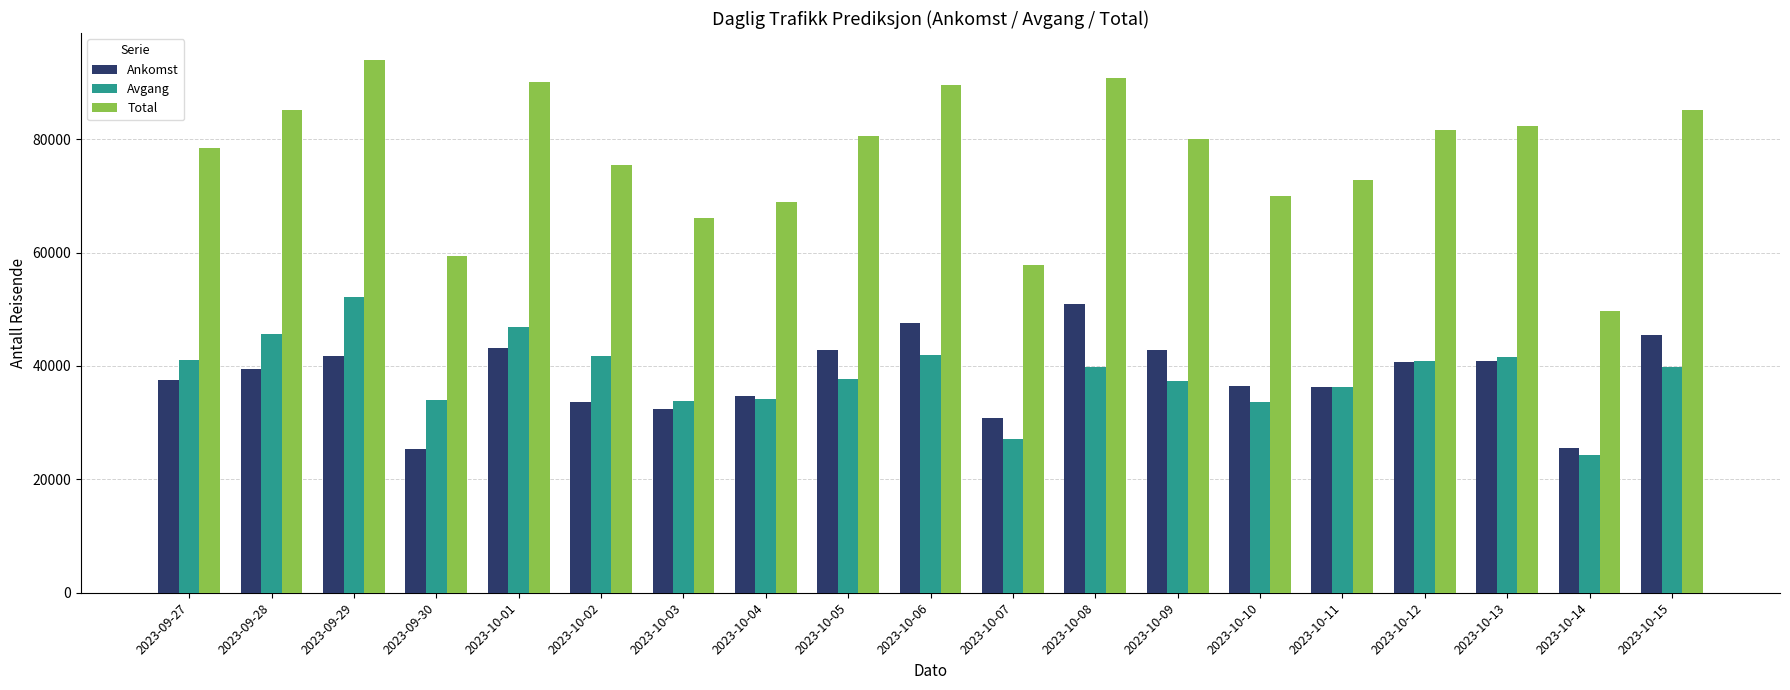

At how many categories does at least one series exceed 86630?

4